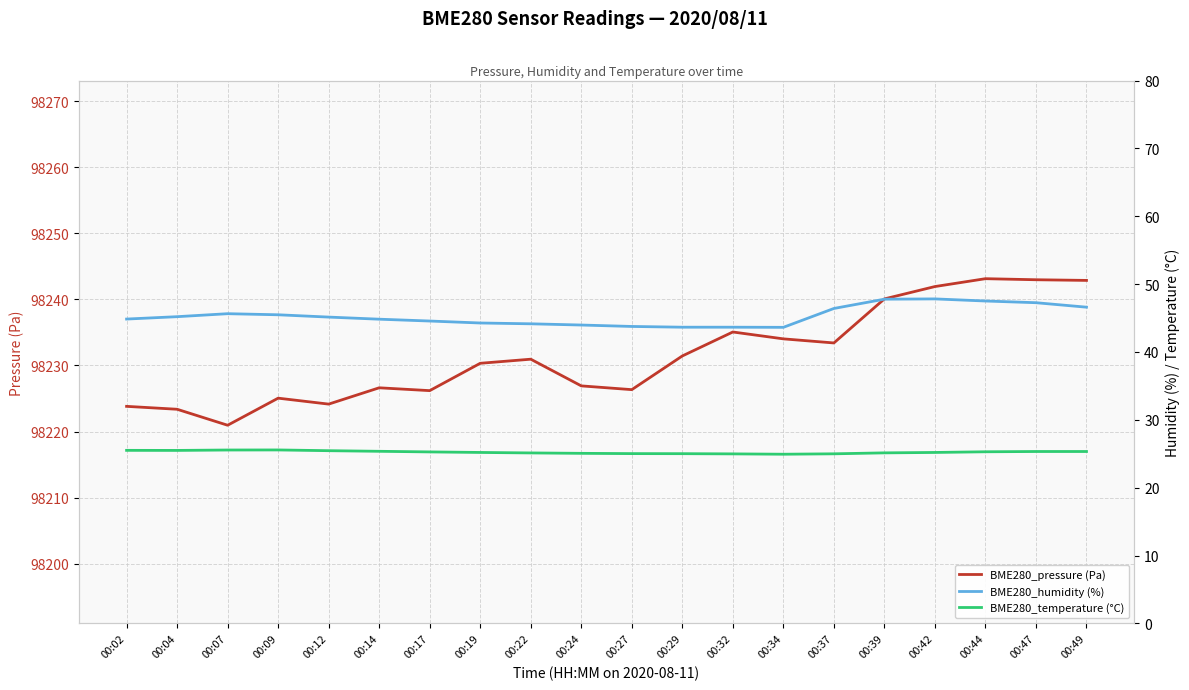

Rank the categories by BME280_humidity (%) value from lowest to highest.

00:34, 00:29, 00:32, 00:27, 00:24, 00:22, 00:19, 00:17, 00:14, 00:02, 00:12, 00:04, 00:09, 00:07, 00:37, 00:49, 00:47, 00:44, 00:39, 00:42